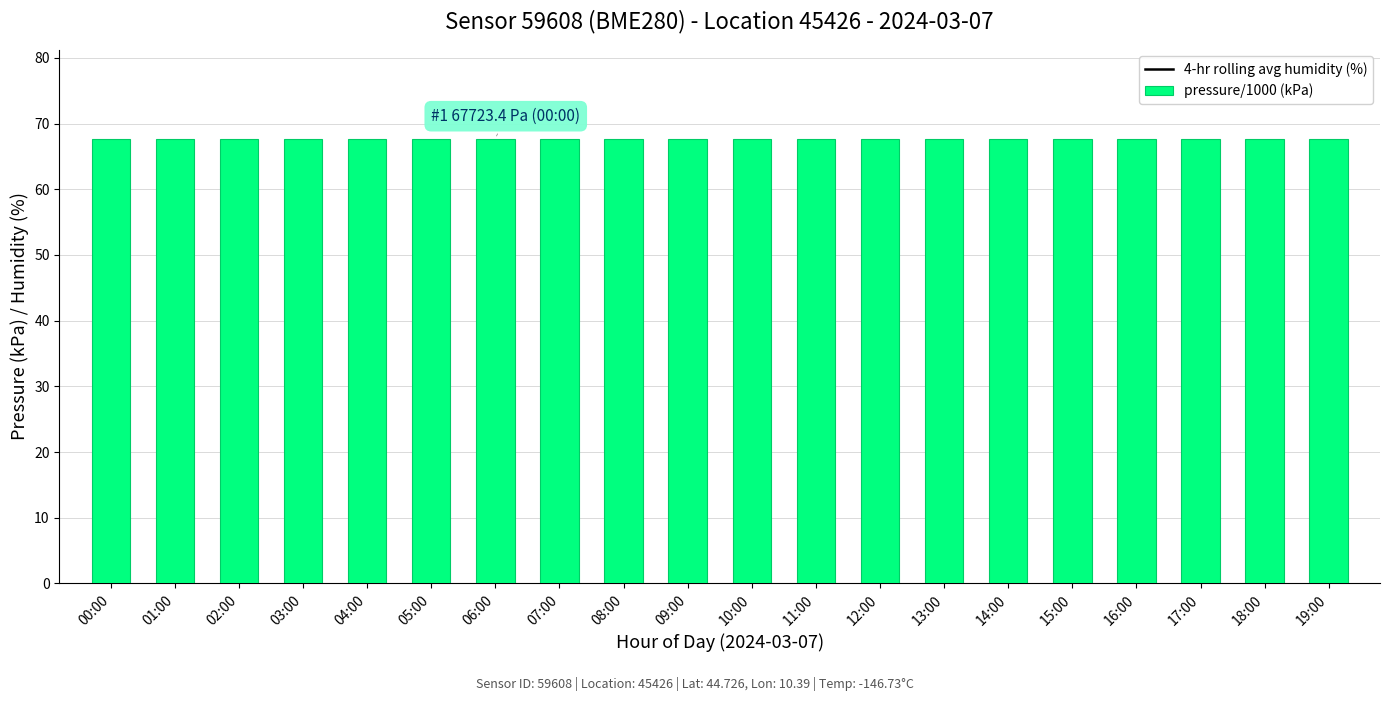

Rank the series at 10:00 from lowest to highest value.

pressure/1000 (kPa), 4-hr rolling avg humidity (%)